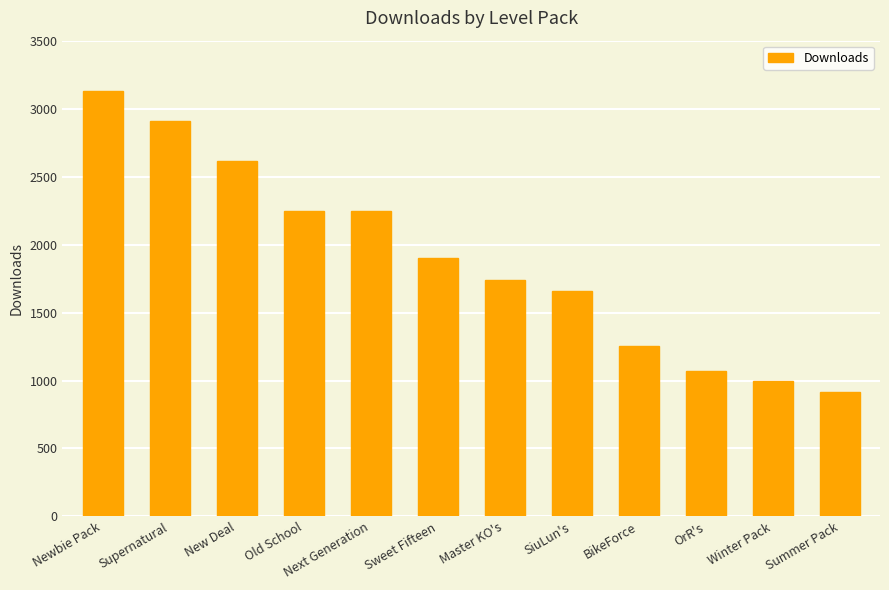

What is the difference between the values at BikeForce and Supernatural?

1658